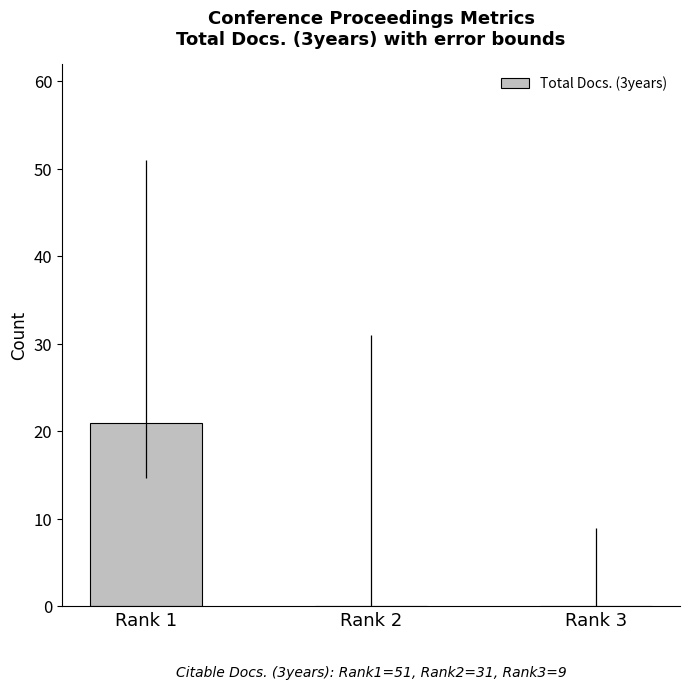

What is the change in value from Rank 1 to Rank 3?

-21